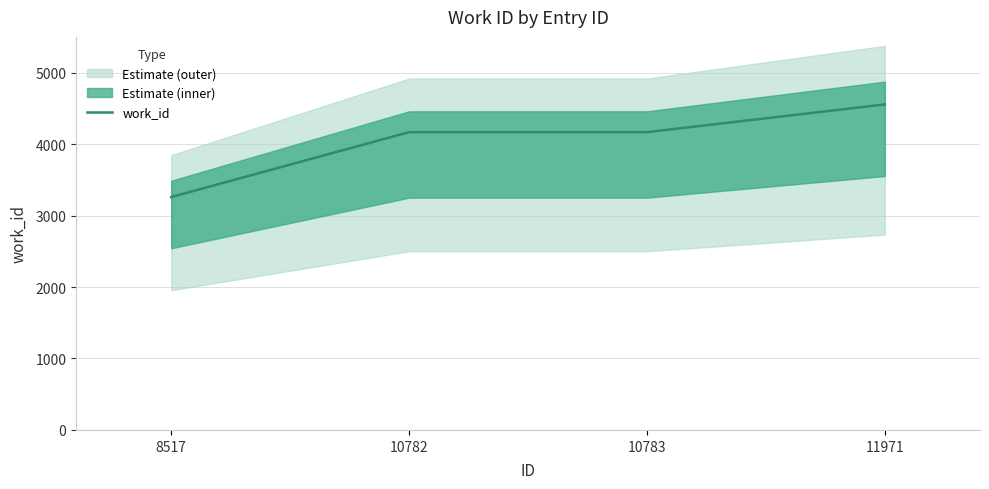

How many values are between 4167 and 4555?

3